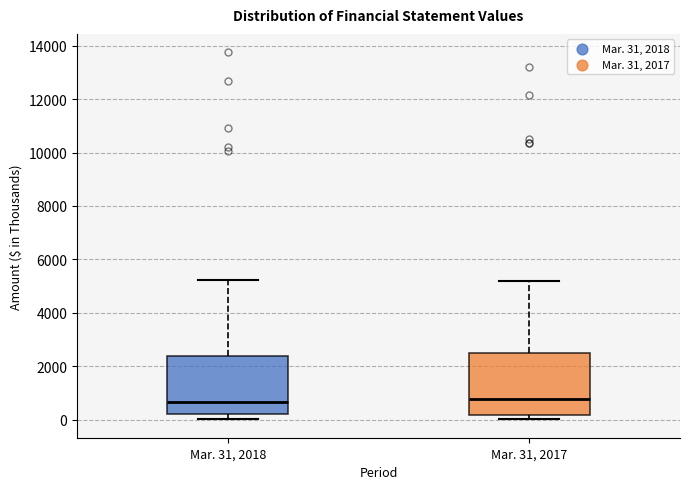

Reading left to right, transcribe this box plot: for each box, give where its median line is, the range the box spans, and where its two whiskers end, as read against the y-axis. The values are not printed on the chart, so give them approximately, as read against the axis.

Mar. 31, 2018: median 600, box 200 to 2400, whiskers 0 to 5200
Mar. 31, 2017: median 800, box 200 to 2600, whiskers 0 to 5200